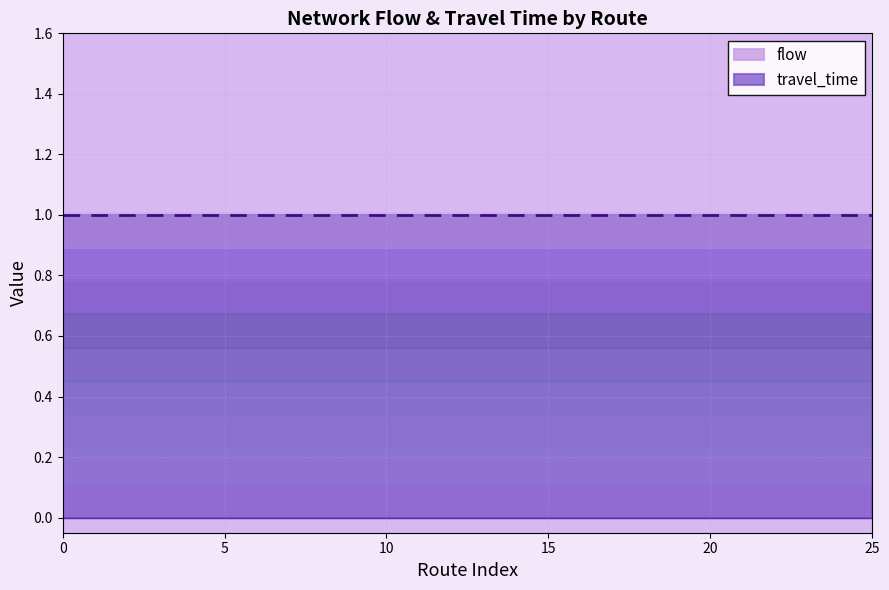

What is the sum of the travel_time values at 21 and 17?

-2